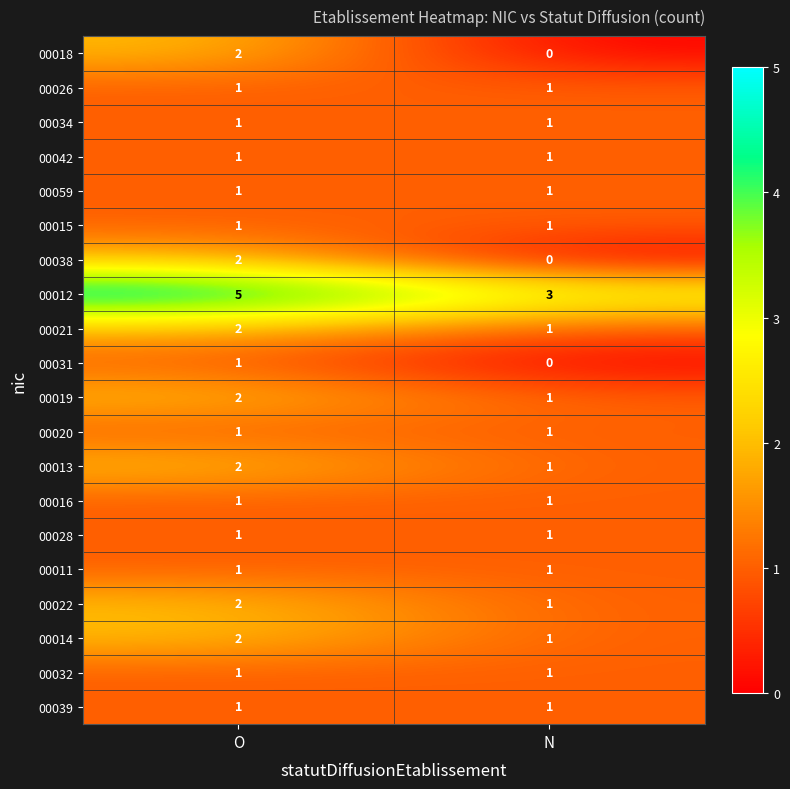

At which label does 00038 reach its minimum?

N